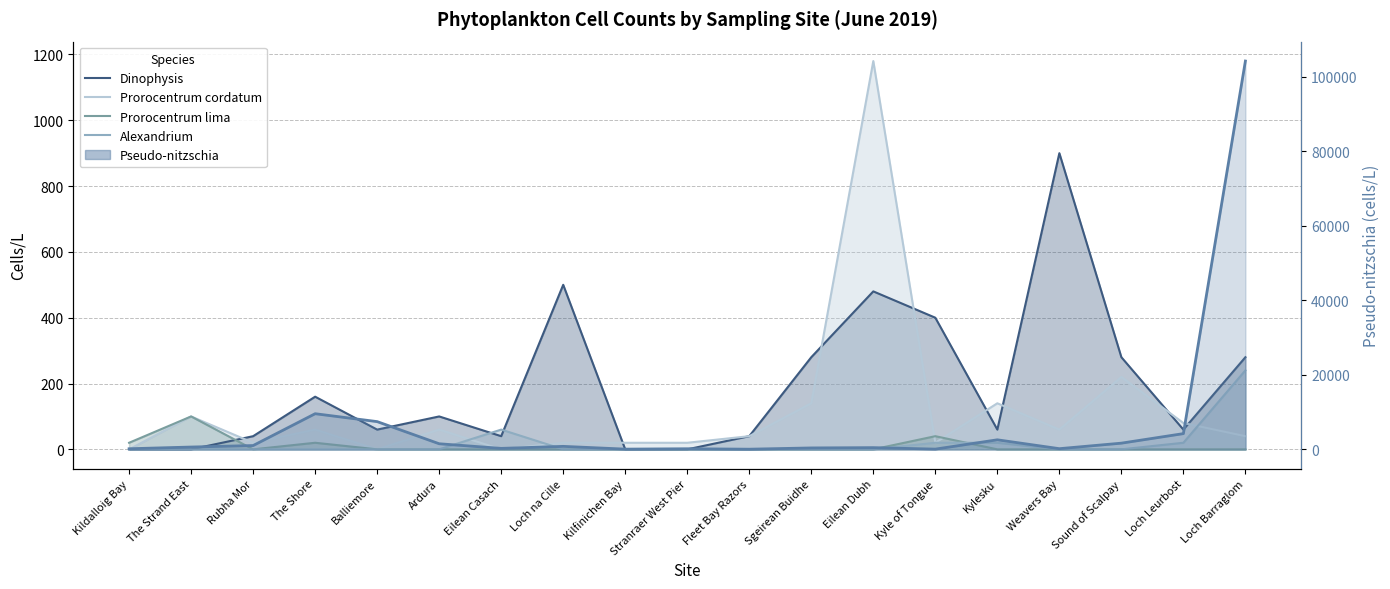

The value of Prorocentrum cordatum at Loch Leurbost is 80. True or false?

True